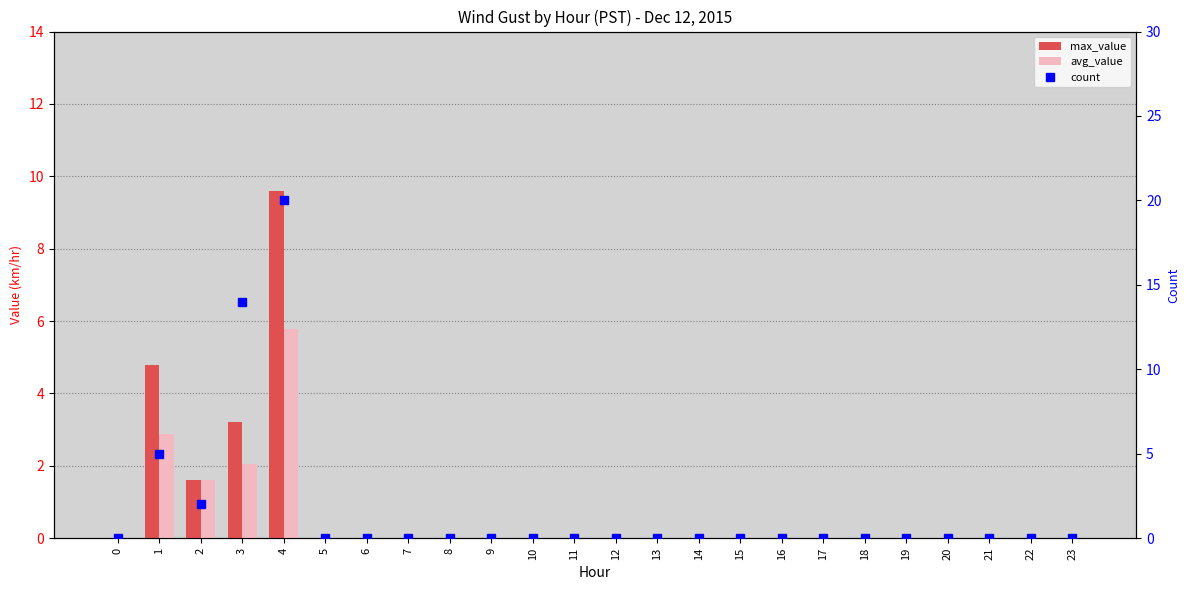

Which category has the highest value in the count series?

4